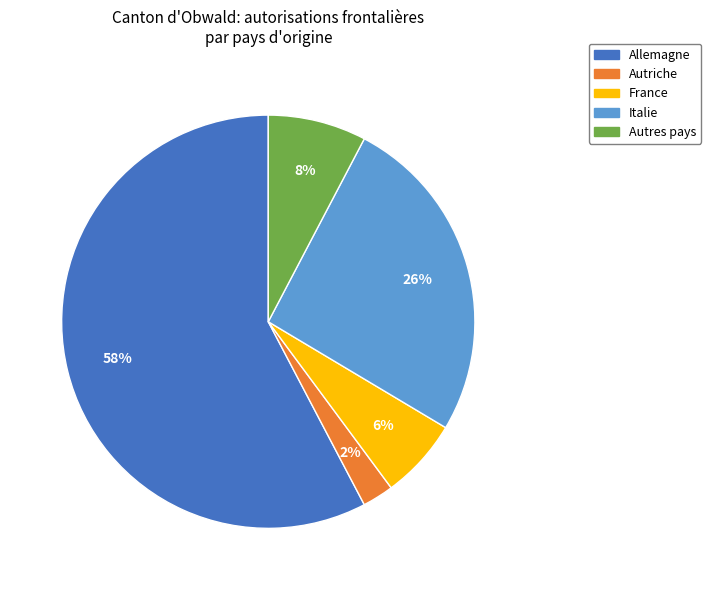

To the nearest percent, what is the average slice percentage?

20%